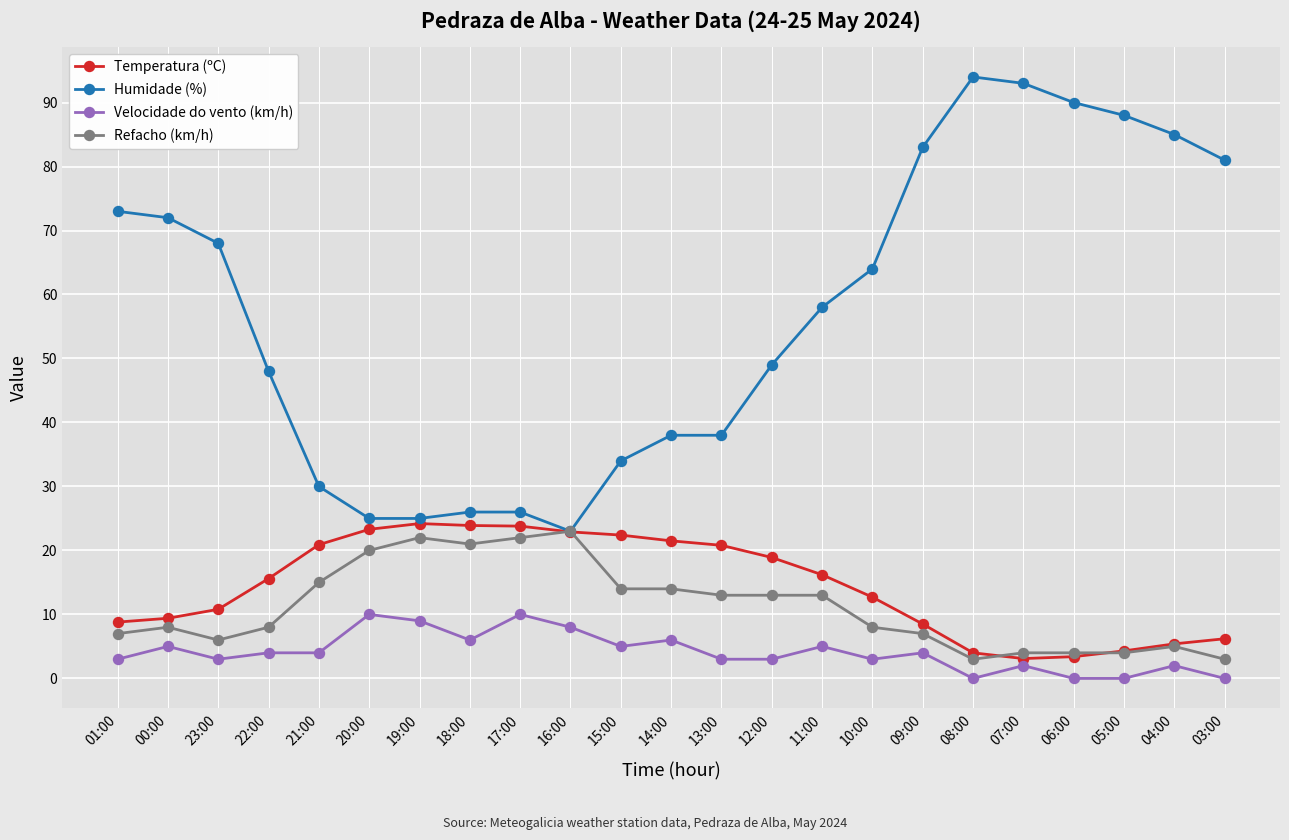

What is the greatest value displayed?

94.0